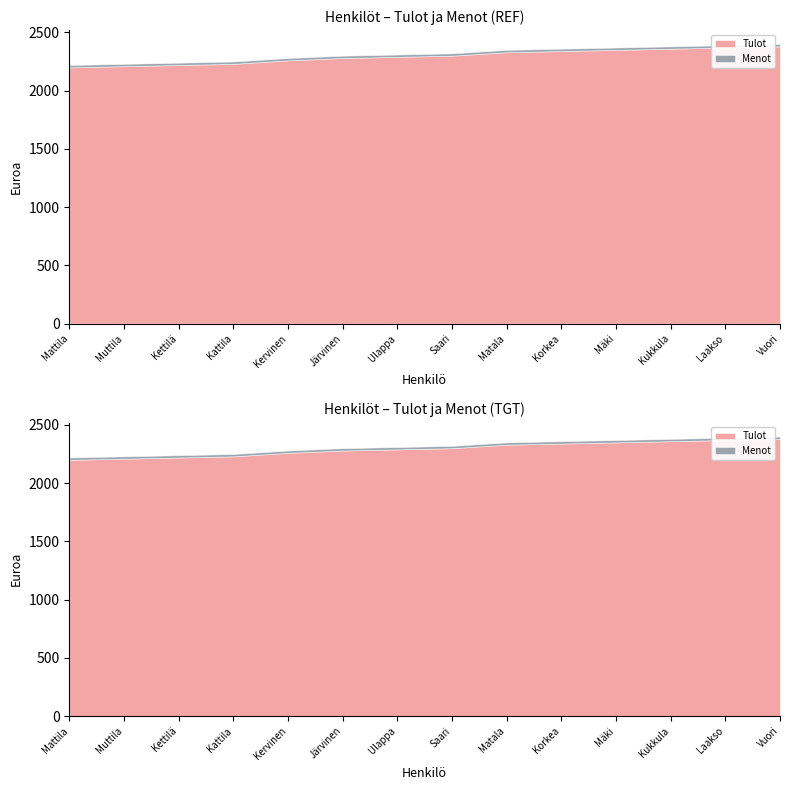

Reading left to right, list all the values displayed in this chart.

Tulot: Mattila=2200	Muttila=2210	Kettilä=2220	Kattila=2230	Kervinen=2260	Järvinen=2280	Ulappa=2290	Saari=2300	Matala=2330	Korkea=2340	Mäki=2350	Kukkula=2360	Laakso=2370	Vuori=2380
Menot: Mattila=20	Muttila=20	Kettilä=20	Kattila=20	Kervinen=20	Järvinen=20	Ulappa=20	Saari=20	Matala=20	Korkea=20	Mäki=20	Kukkula=20	Laakso=20	Vuori=20